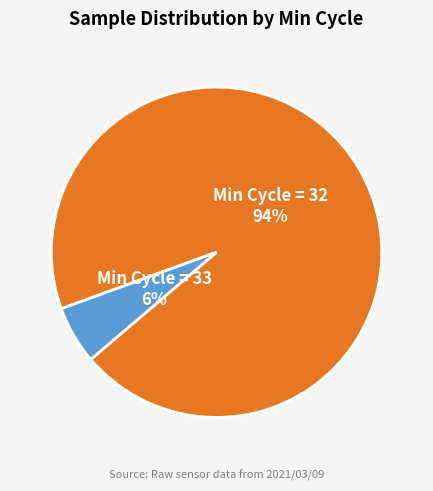

Is there any slice that represents more than half of the pie?

Yes